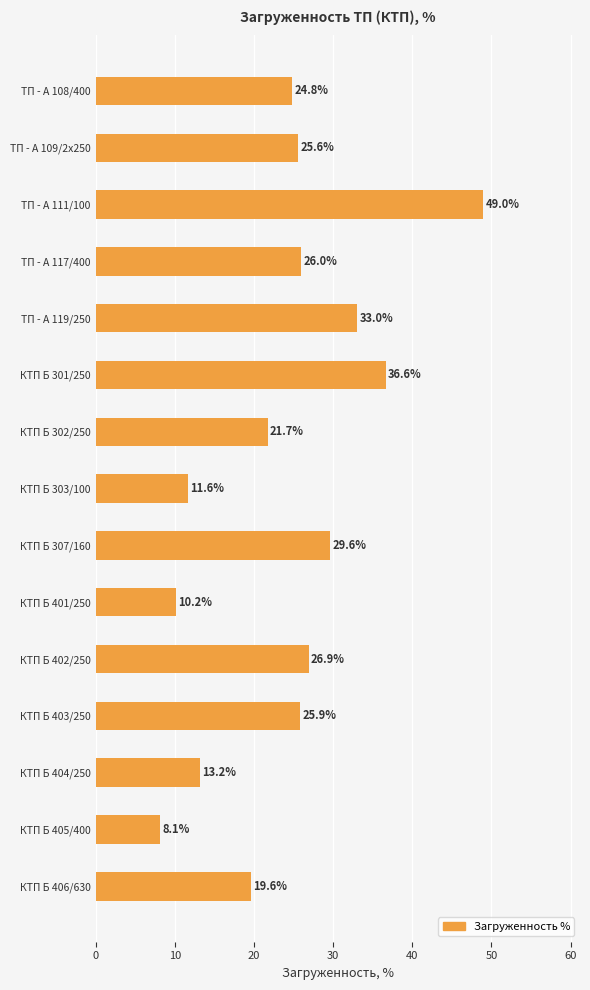

Count the number of data series in this chart.

1